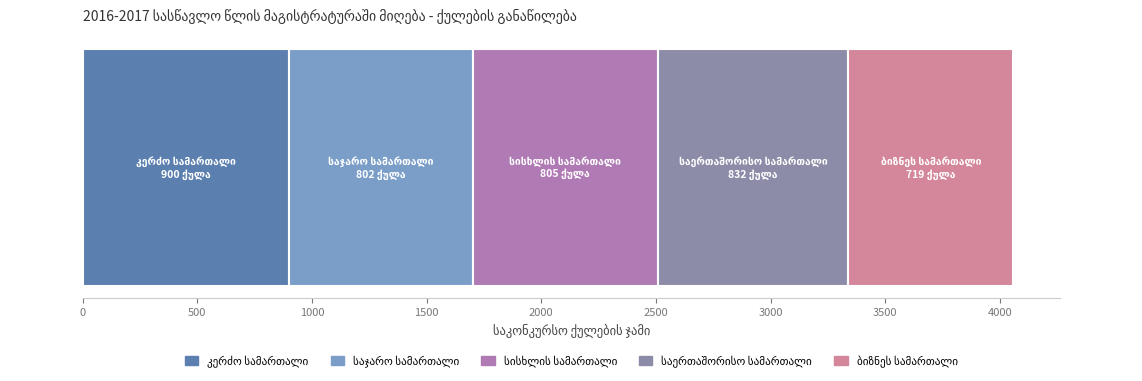

At which label does კერძო სამართალი first exceed 90?

1